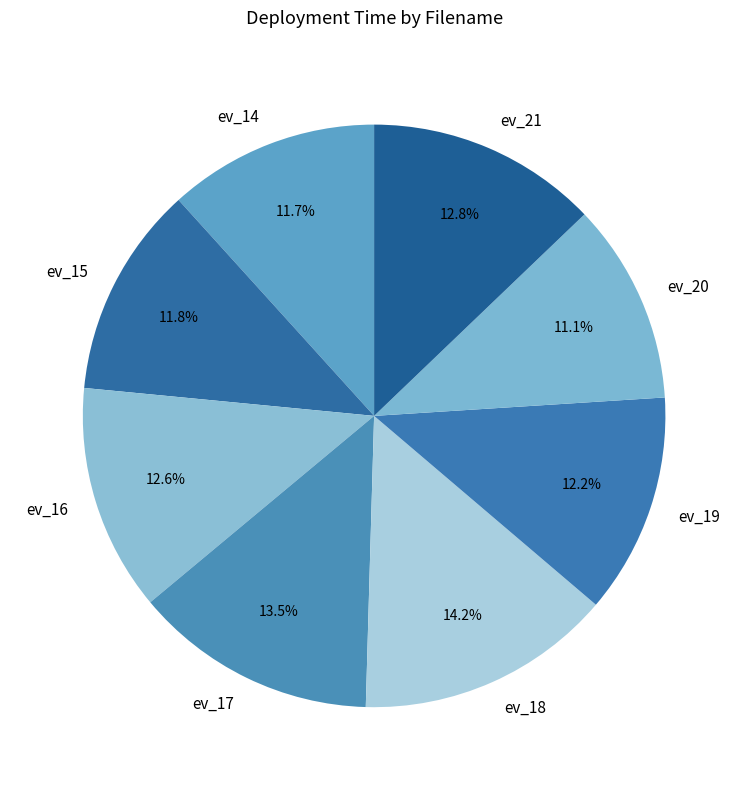

Count the number of slices in the pie.

8